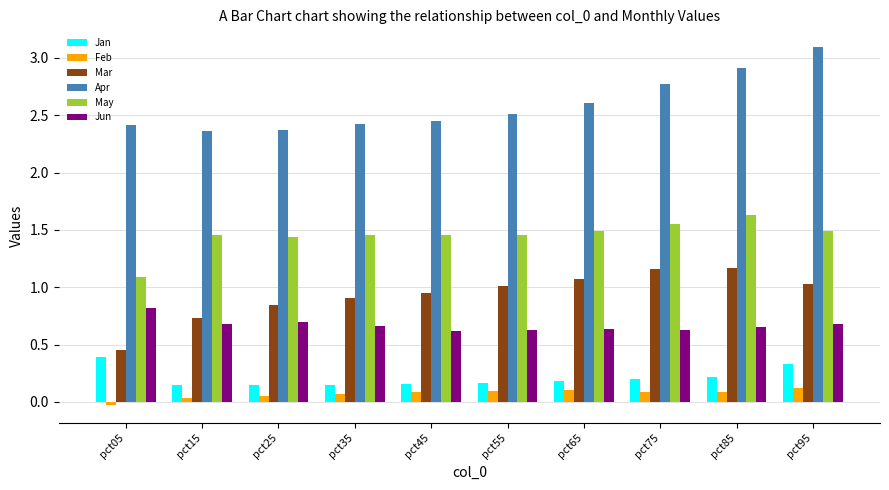

Is it true that Jun equals 0.5 at pct15?

False